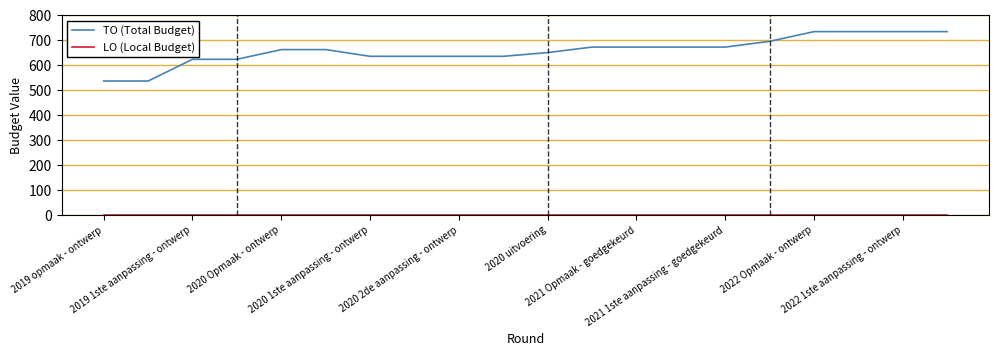

What is the maximum value shown in the chart?

735